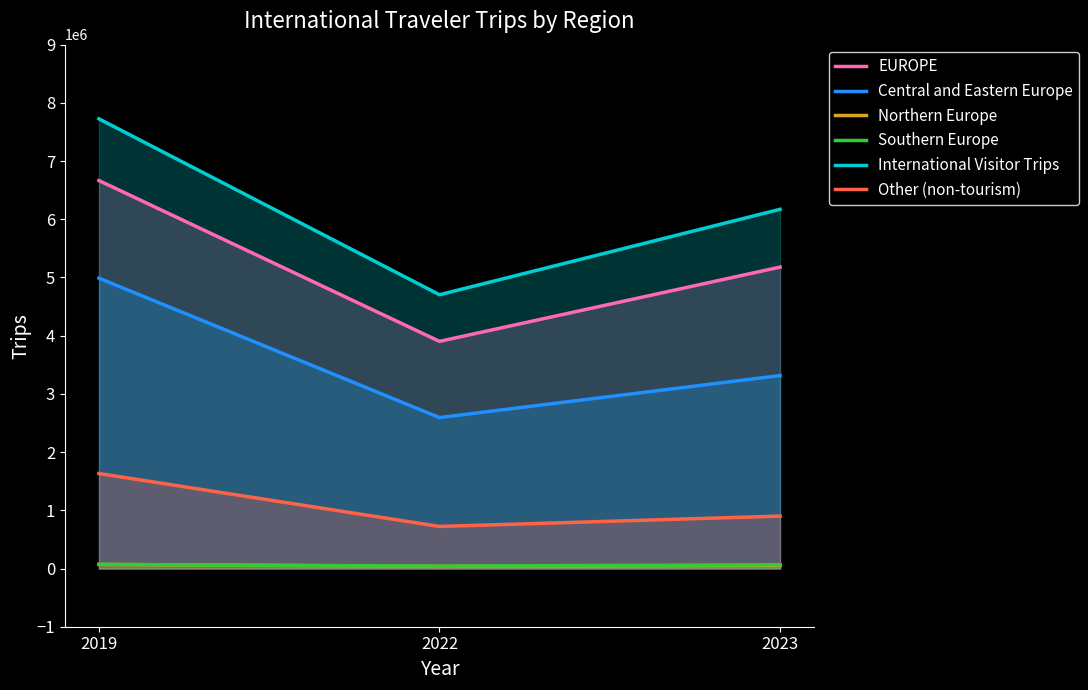

Where is International Visitor Trips nearest to the value 6214859?

2023